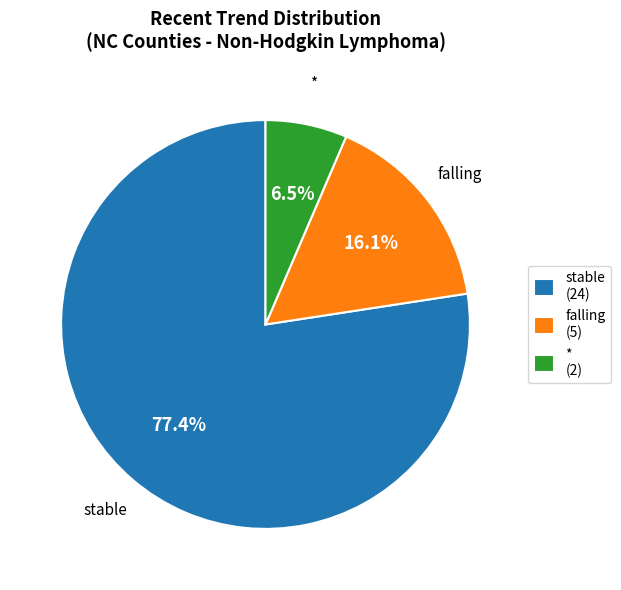

Which slice is the largest?

stable (24)